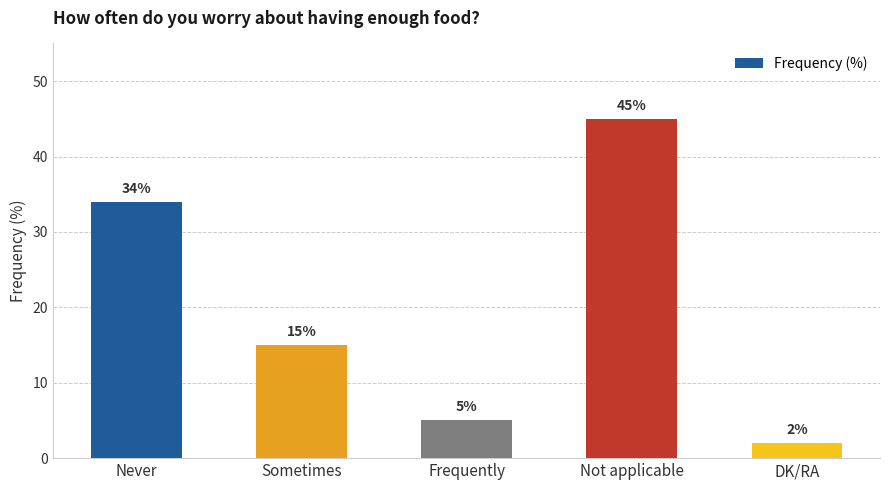

What value does the data have at Sometimes?

15